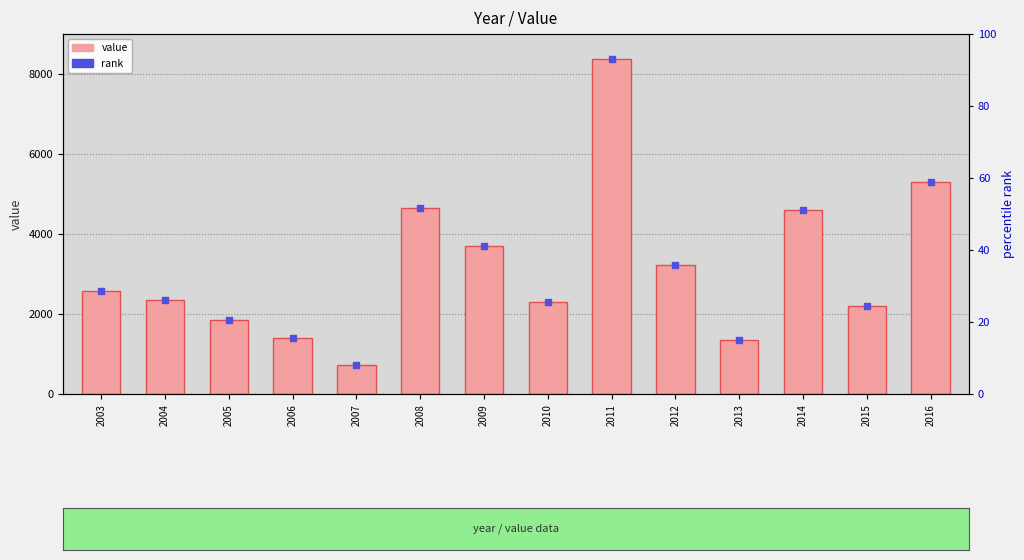

What is the total value across all series at 2011?

16727.6